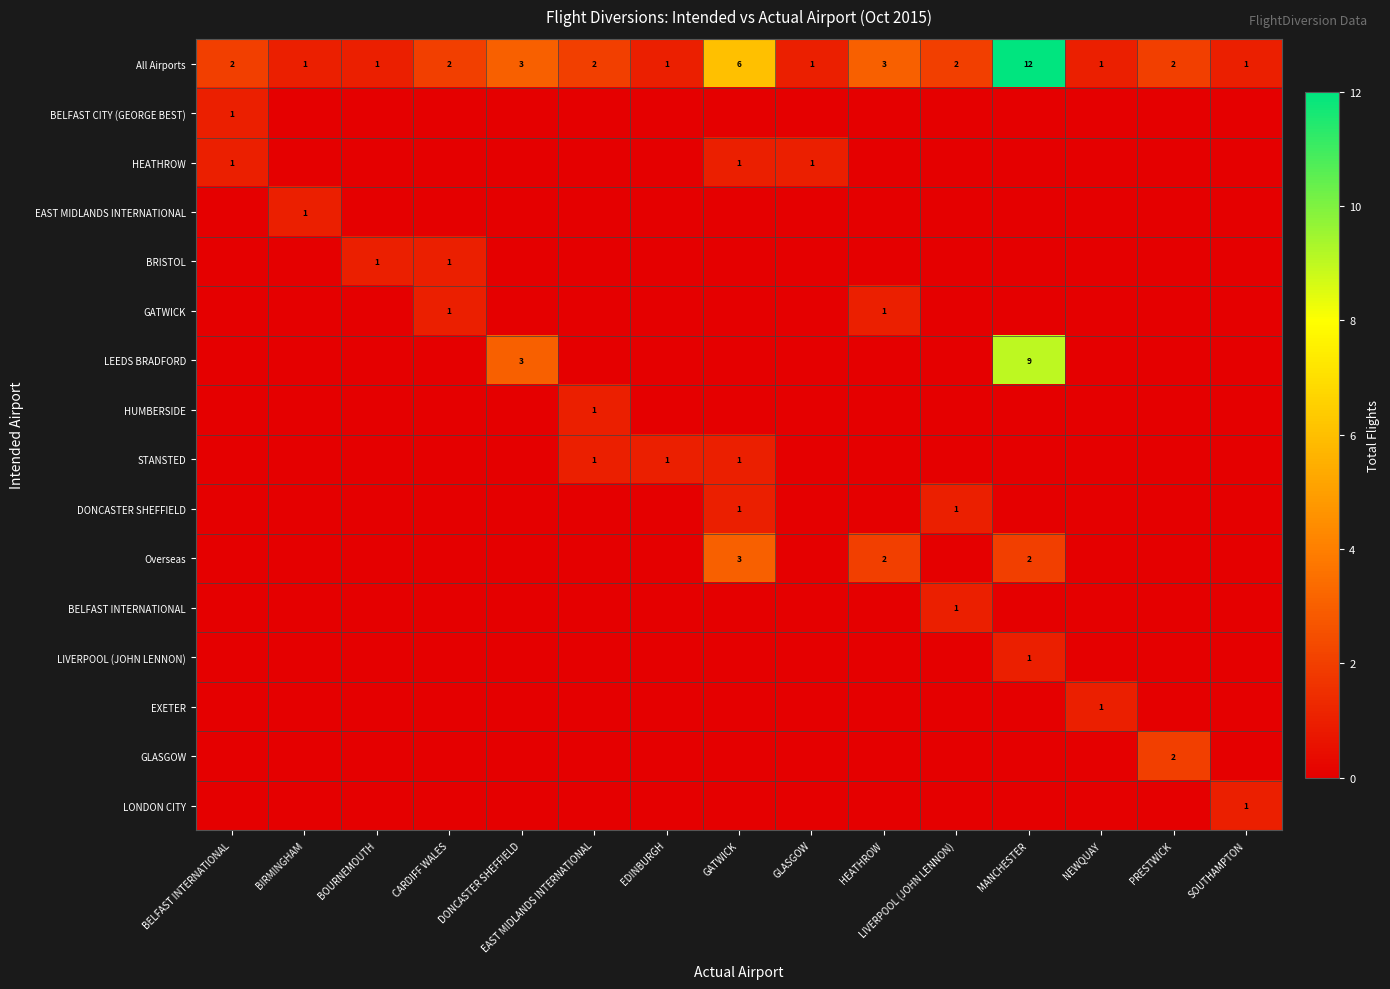

Rank the categories by LIVERPOOL (JOHN LENNON) value from lowest to highest.

BELFAST INTERNATIONAL, BIRMINGHAM, BOURNEMOUTH, CARDIFF WALES, DONCASTER SHEFFIELD, EAST MIDLANDS INTERNATIONAL, EDINBURGH, GATWICK, GLASGOW, HEATHROW, LIVERPOOL (JOHN LENNON), NEWQUAY, PRESTWICK, SOUTHAMPTON, MANCHESTER